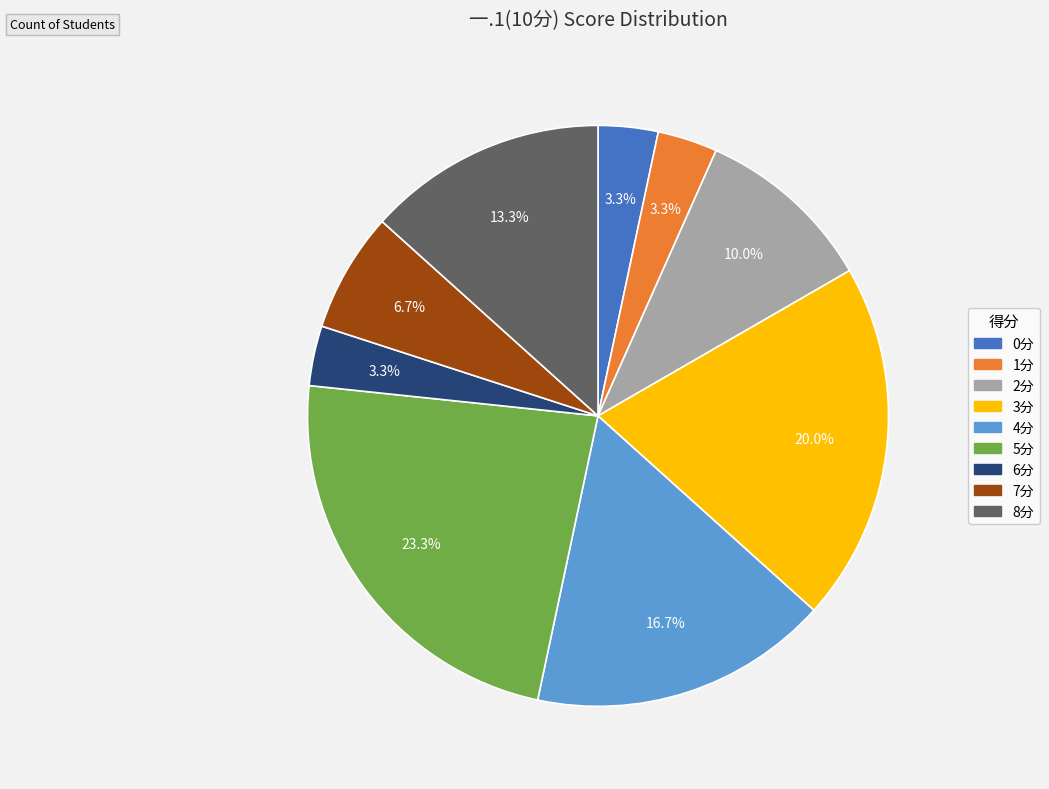

Count the number of slices in the pie.

9